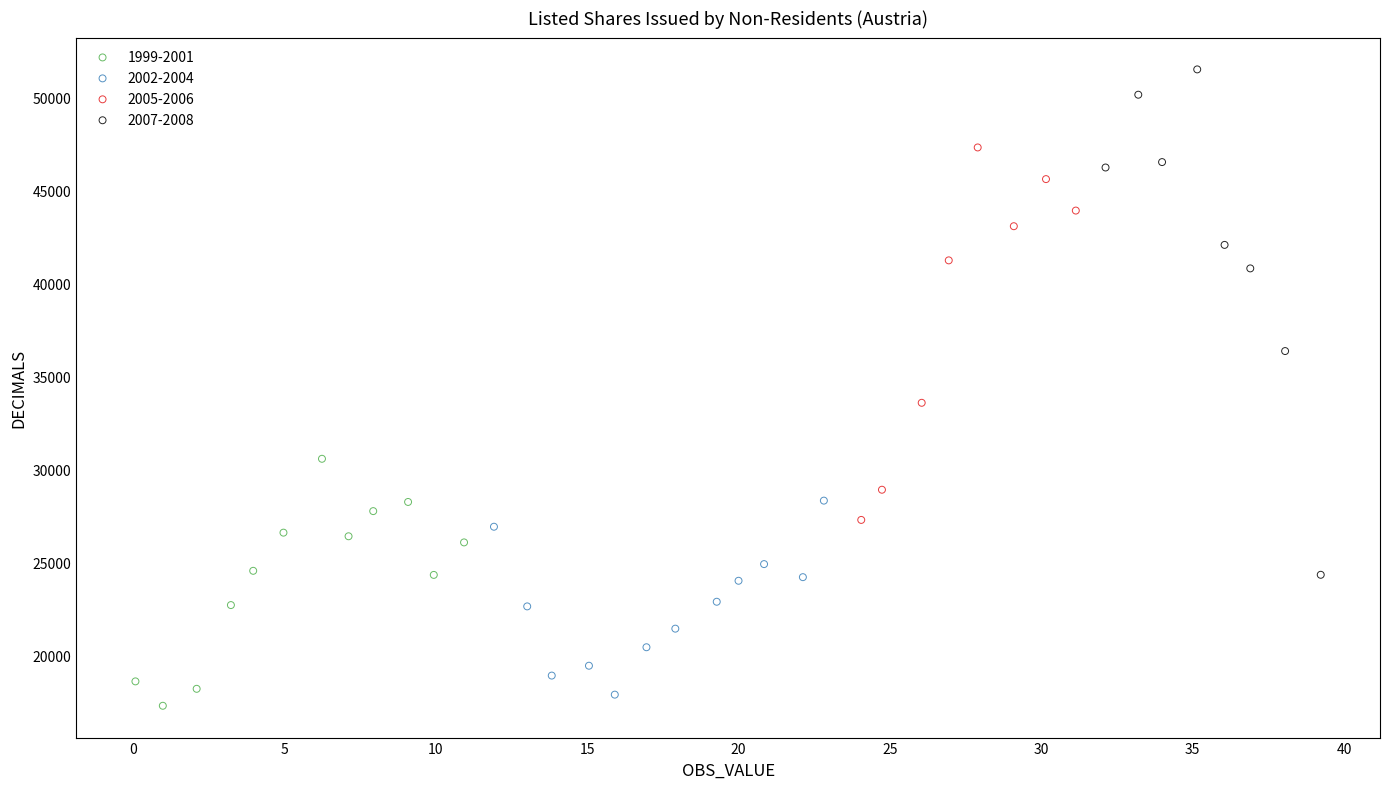

Which series has the largest Y range (max minus min)?

2007-2008